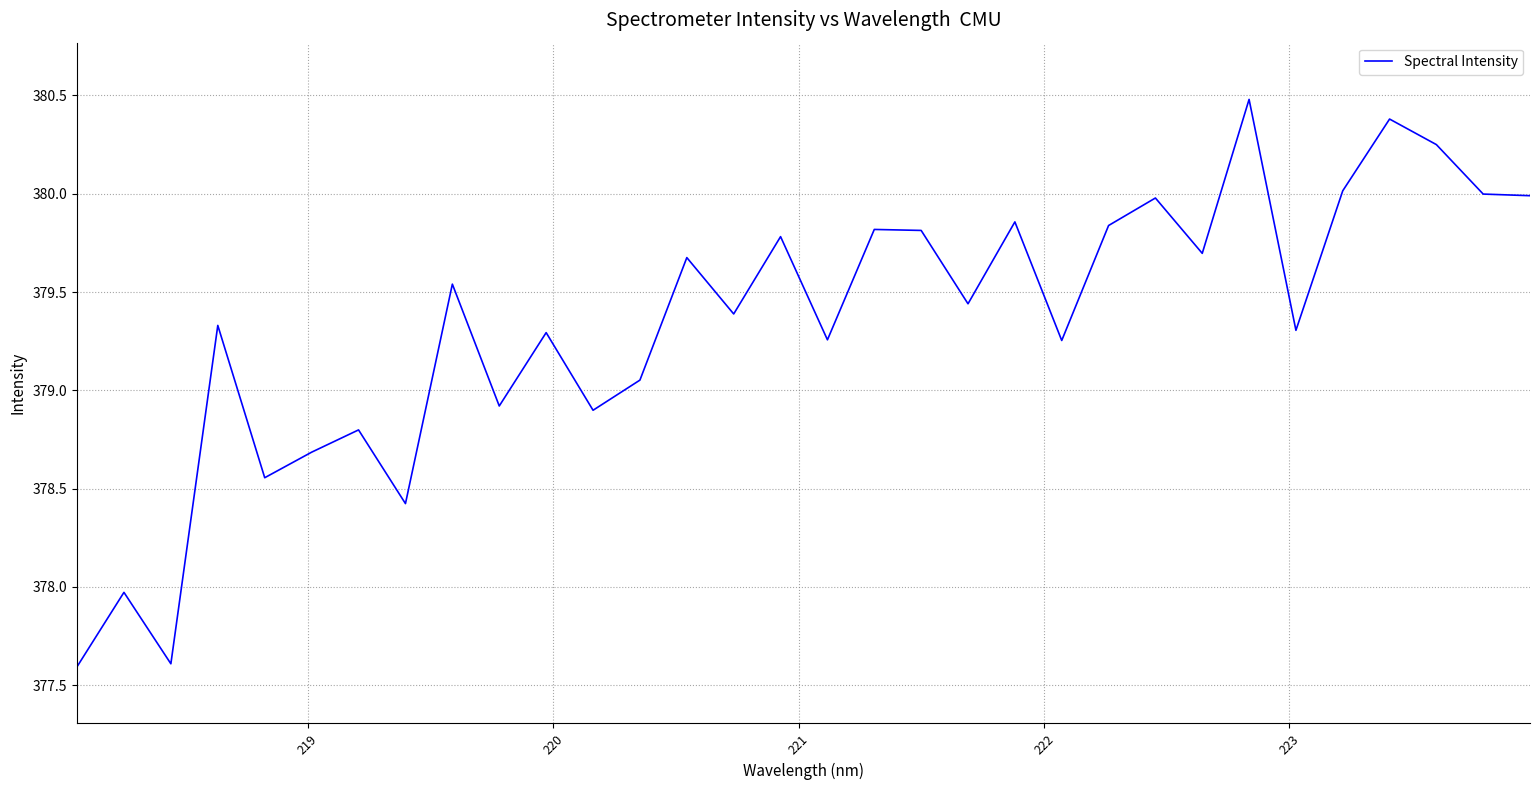

What is the minimum value shown in the chart?

377.6